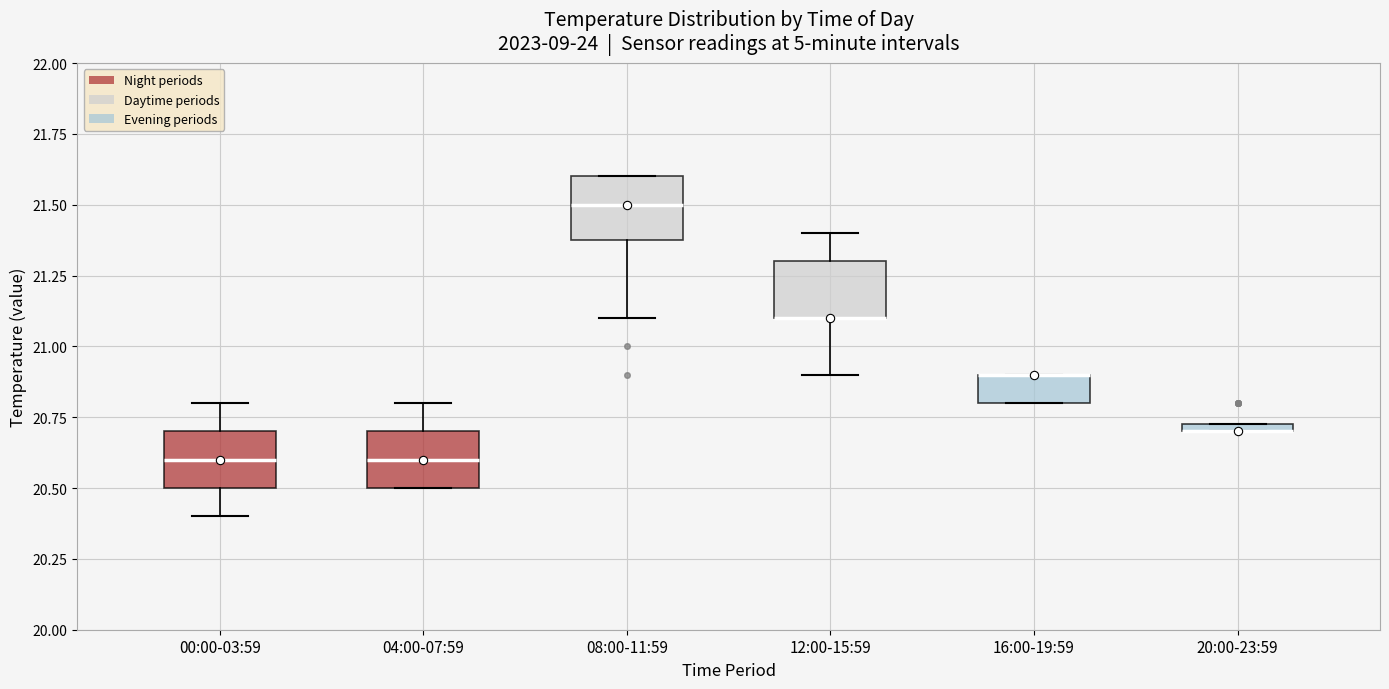

Where is the lower edge of the box for 20:00-23:59 on the y-axis? The values are not printed on the chart, so give them approximately, as read against the axis.

20.70